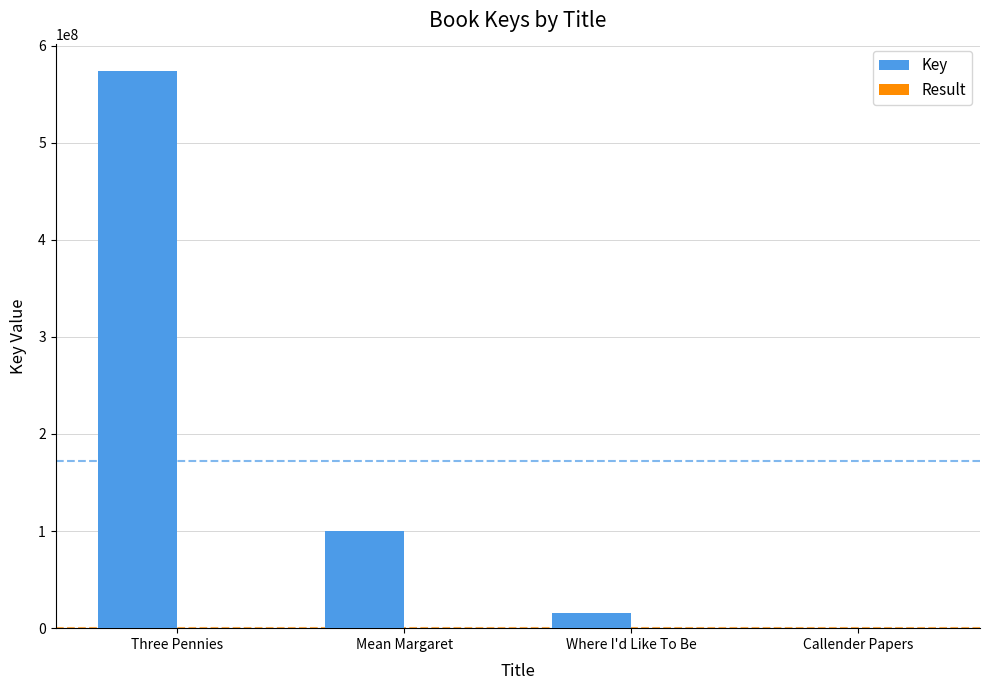

Which label corresponds to the largest value in the chart?

Three Pennies